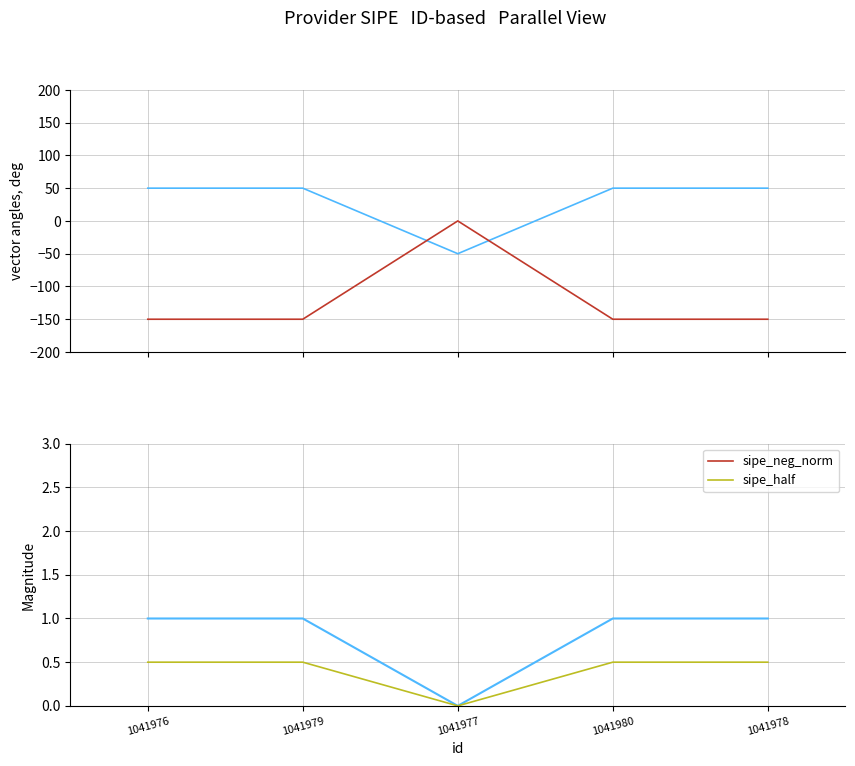

Is it true that sipe_half equals 0.8 at 1041976?

False